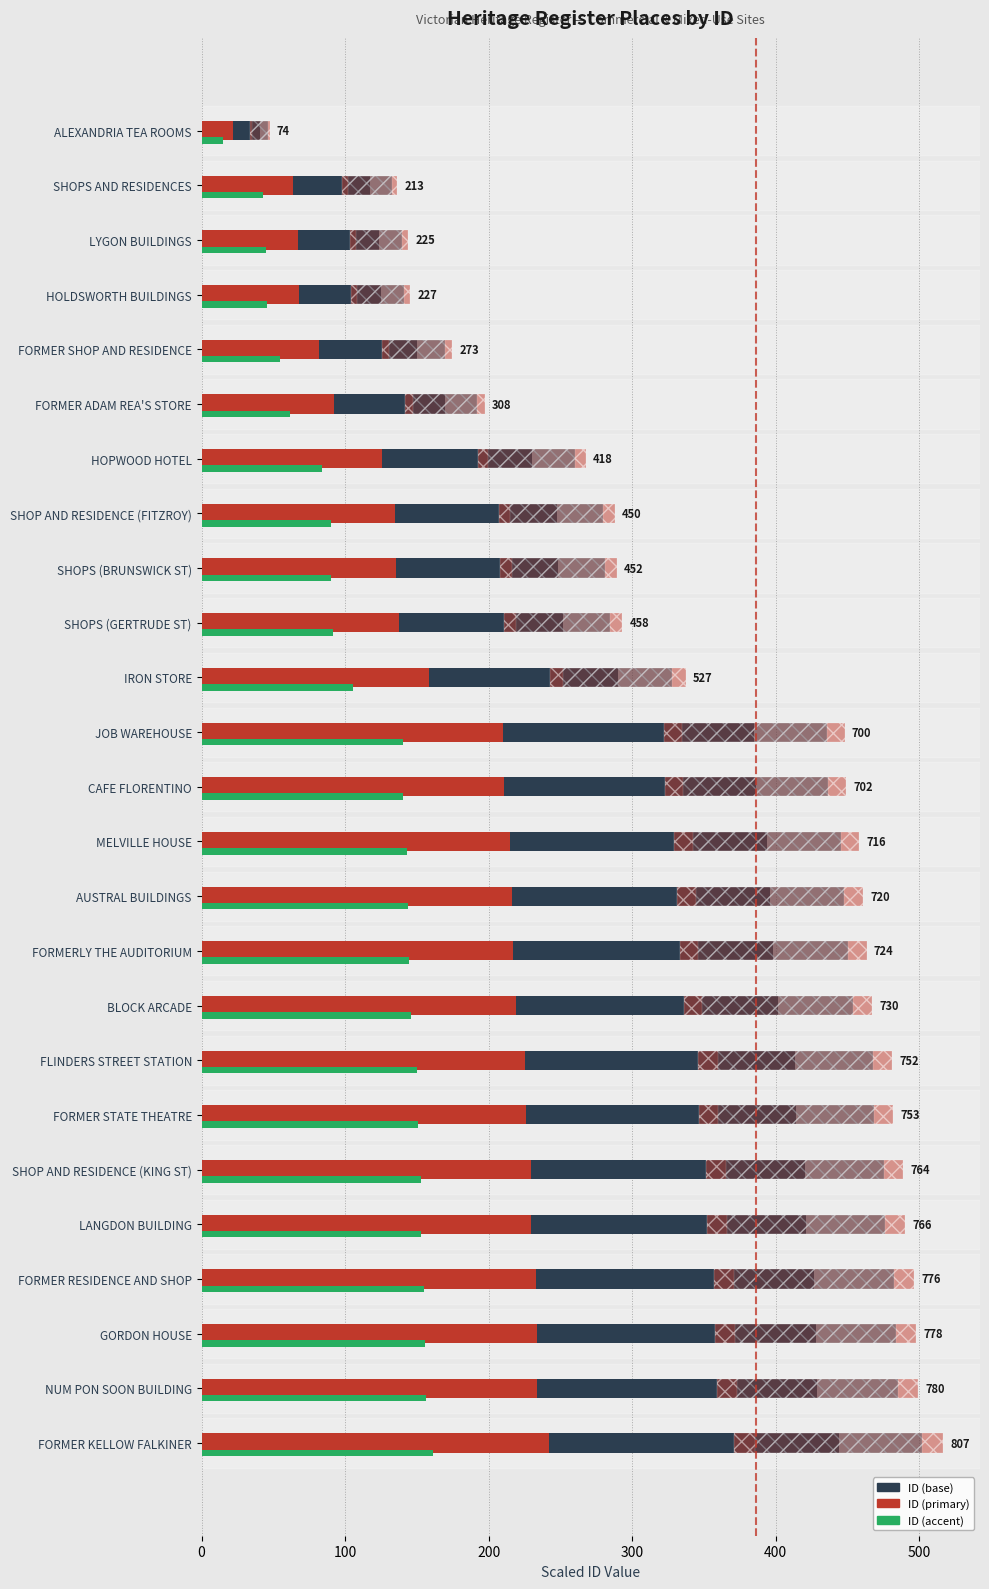

What is the approximate value of ID (base) at HOLDSWORTH BUILDINGS?

124.9